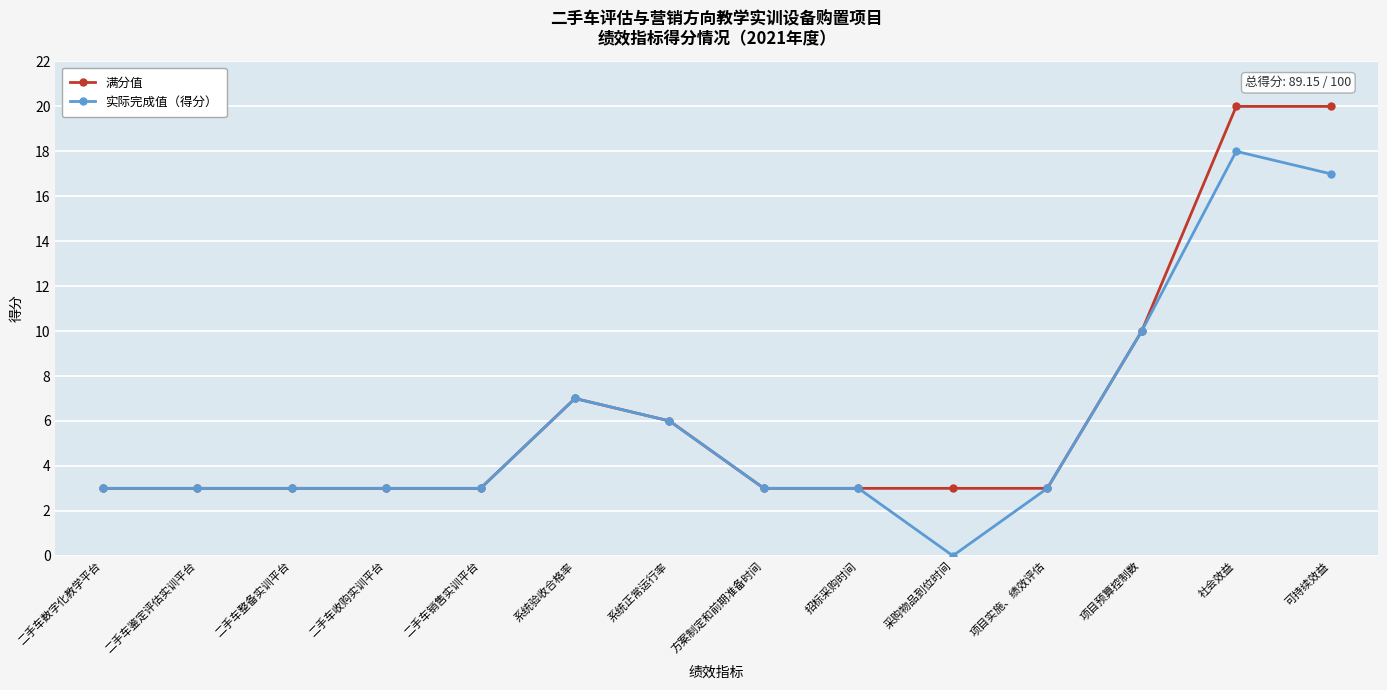

What is the maximum value shown in the chart?

20